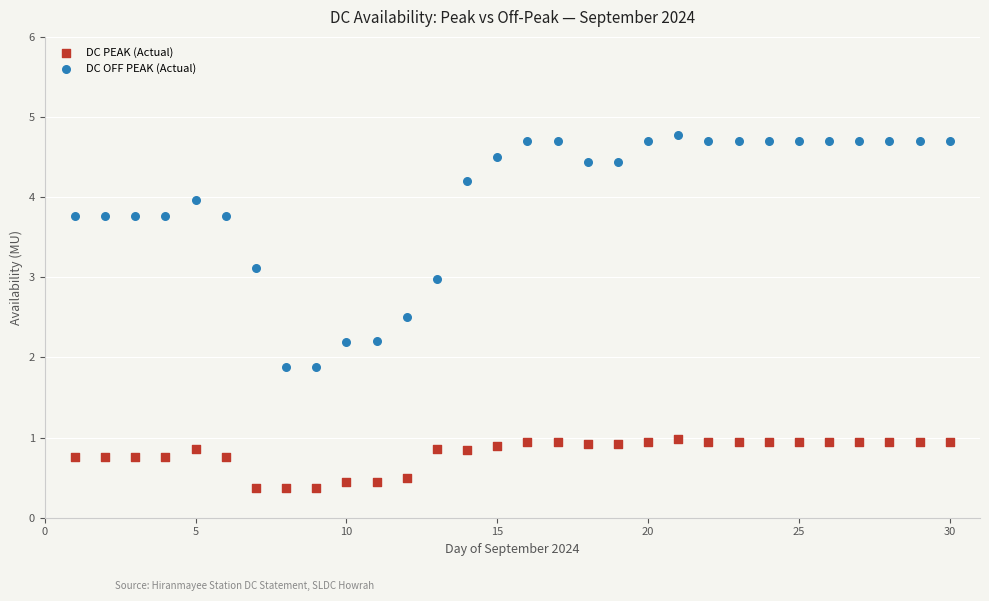

Which series reaches the minimum Y coordinate?

DC PEAK (Actual)